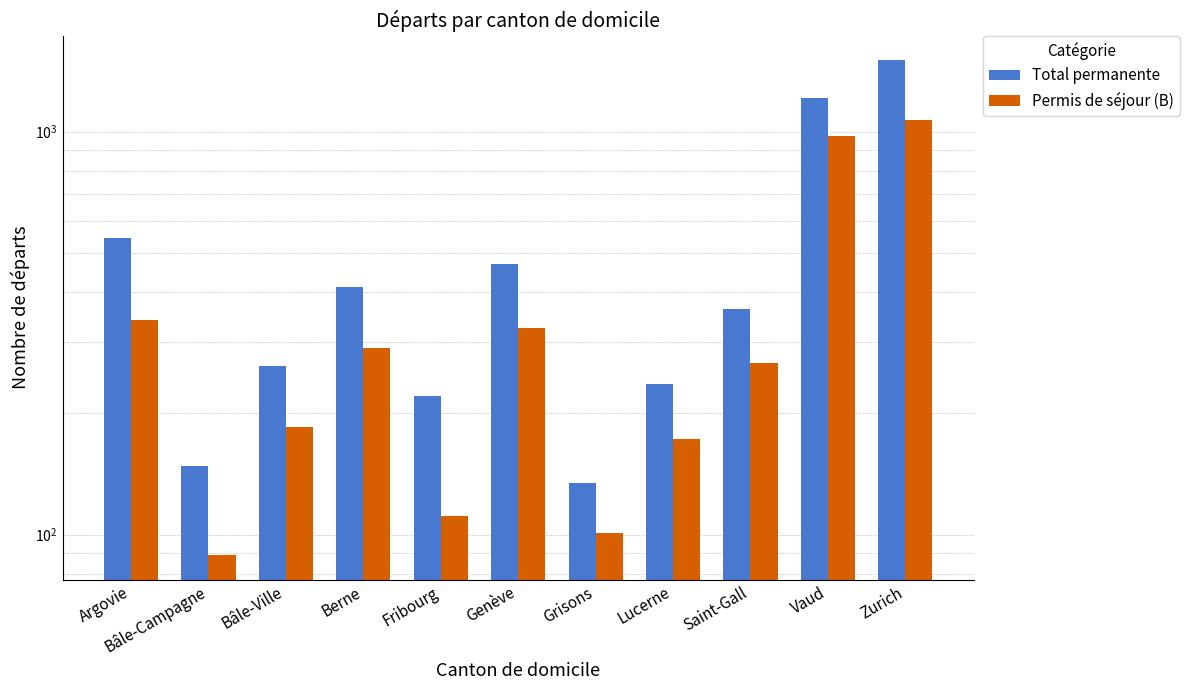

How many series are shown in this chart?

2